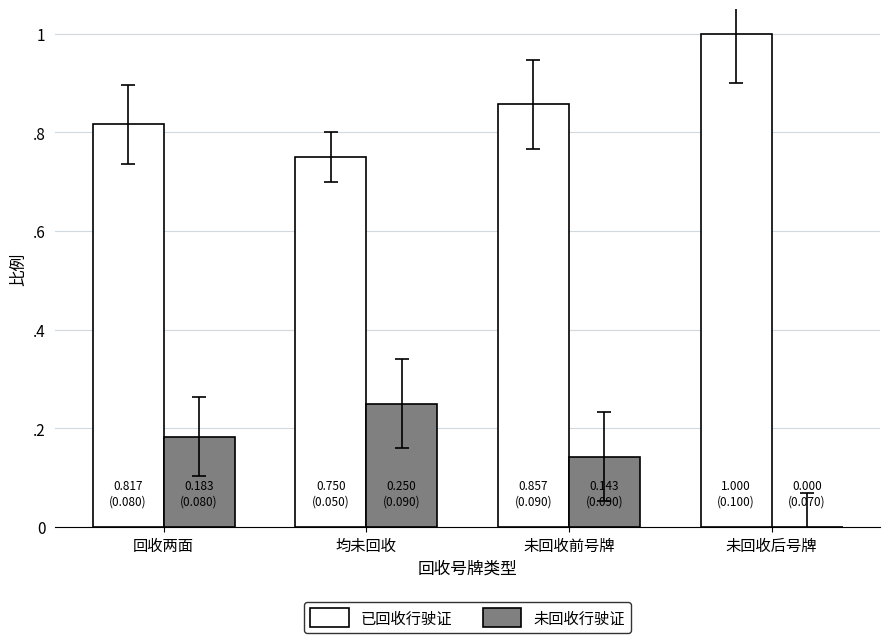

What position from the left is 未回收前号牌?

3